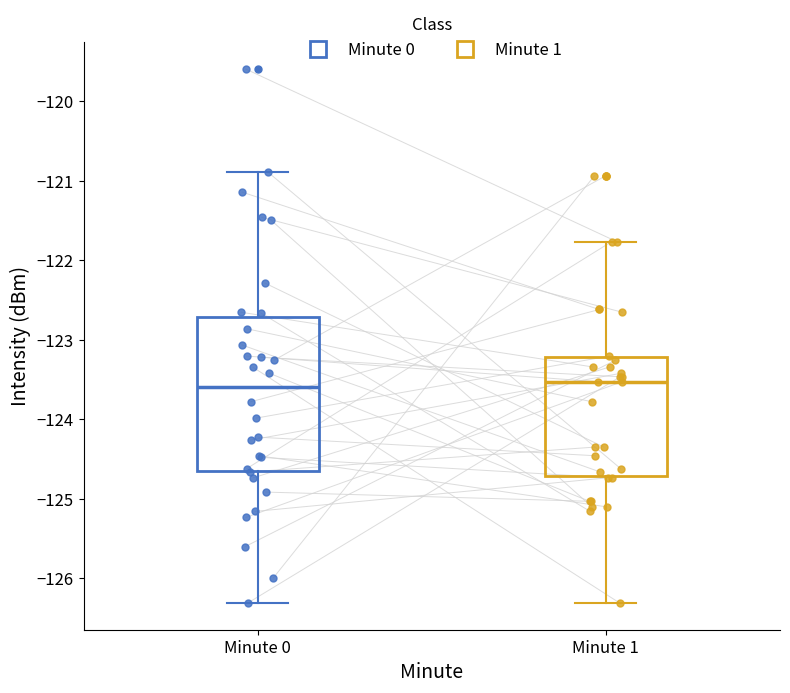

Reading left to right, transcribe this box plot: for each box, give where its median line is, the range the box spans, and where its two whiskers end, as read against the y-axis. The values are not printed on the chart, so give them approximately, as read against the axis.

Minute 0: median -123.6, box -124.6 to -122.7, whiskers -126.3 to -120.9
Minute 1: median -123.5, box -124.7 to -123.2, whiskers -126.3 to -121.8